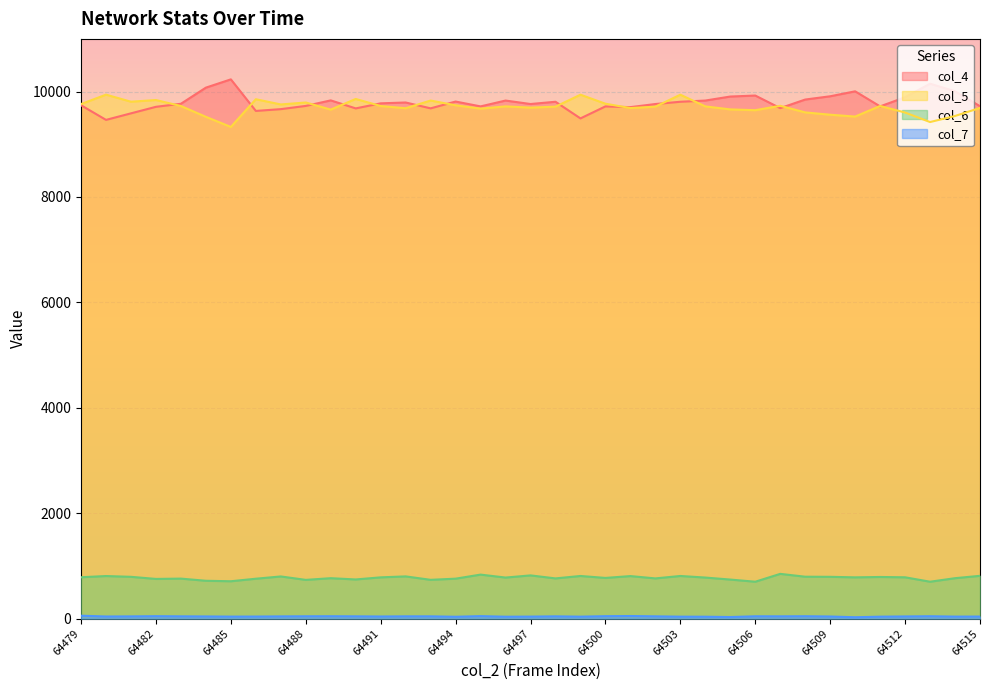

How many distinct data groups are displayed?

4